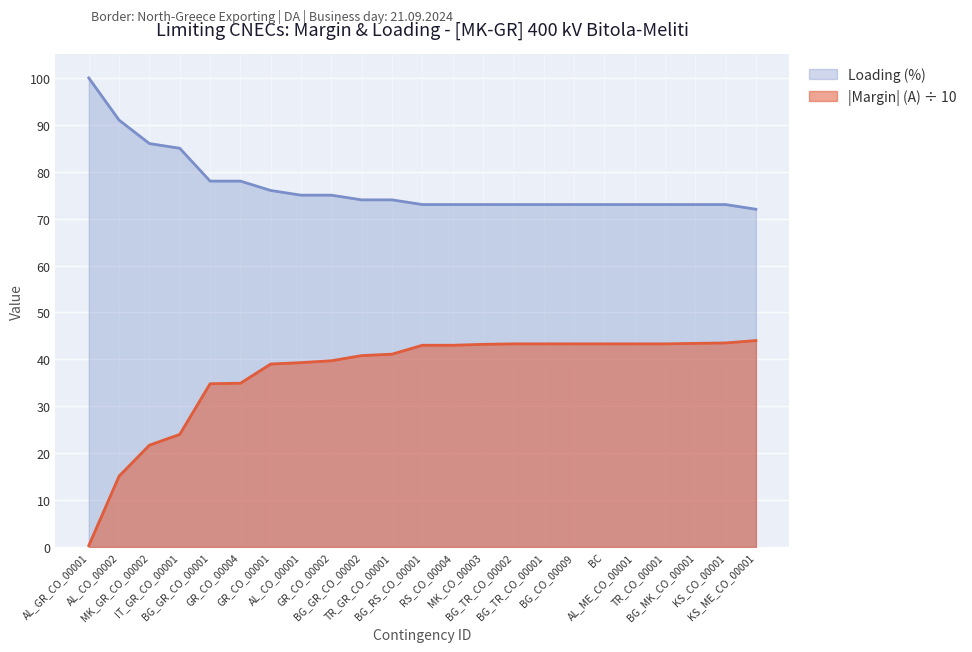

How many values in the Margin (A) series exceed 43?

10